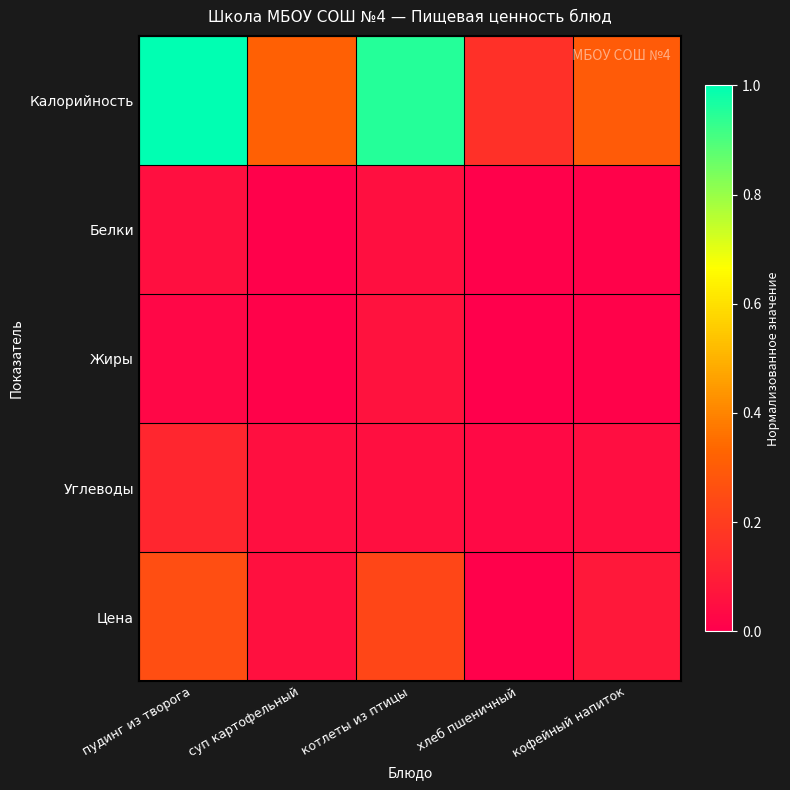

Reading left to right, what are all the values shown in this chart?

Калорийность: пудинг из творога=1.0	суп картофельный=0.3	котлеты из птицы=1.0	хлеб пшеничный=0.2	кофейный напиток=0.3
Белки: пудинг из творога=0.1	суп картофельный=0.0	котлеты из птицы=0.1	хлеб пшеничный=0.0	кофейный напиток=0.0
Жиры: пудинг из творога=0.0	суп картофельный=0.0	котлеты из птицы=0.1	хлеб пшеничный=0.0	кофейный напиток=0.0
Углеводы: пудинг из творога=0.1	суп картофельный=0.1	котлеты из птицы=0.1	хлеб пшеничный=0.0	кофейный напиток=0.0
Цена: пудинг из творога=0.3	суп картофельный=0.1	котлеты из птицы=0.2	хлеб пшеничный=0.0	кофейный напиток=0.1